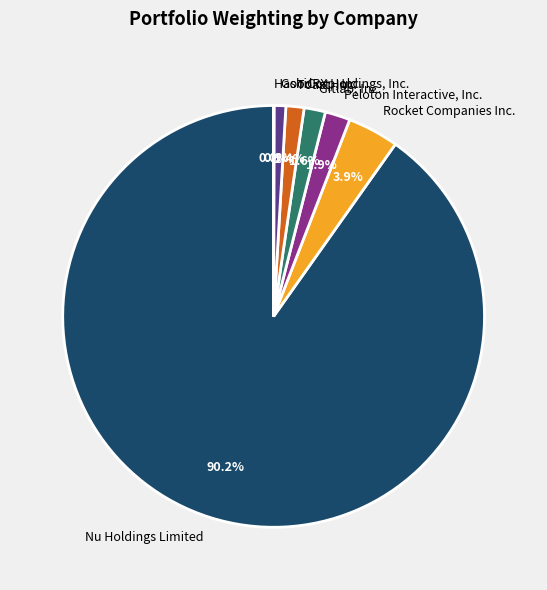

What percentage is the Nu Holdings Limited slice, to the nearest percent?

90%